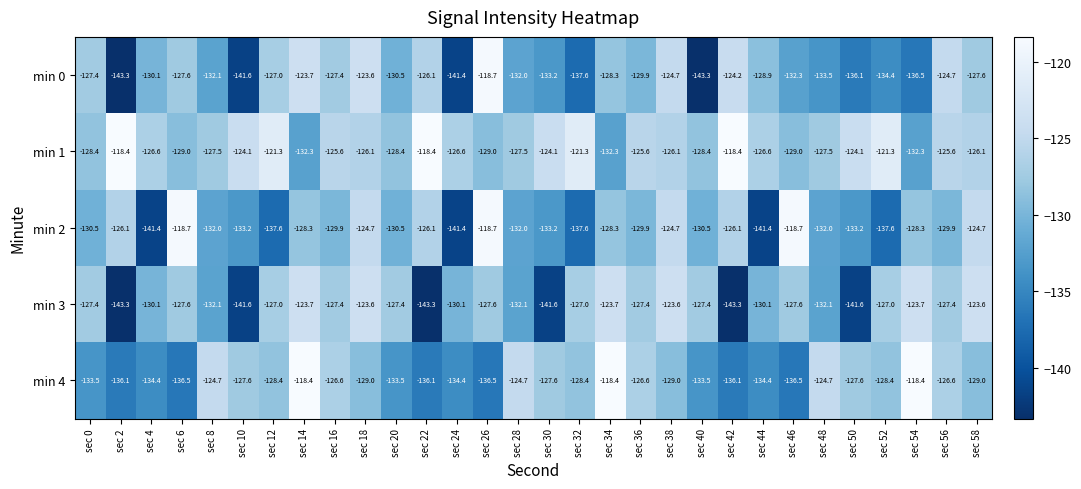

Which series has the largest range (max minus min)?

min 0